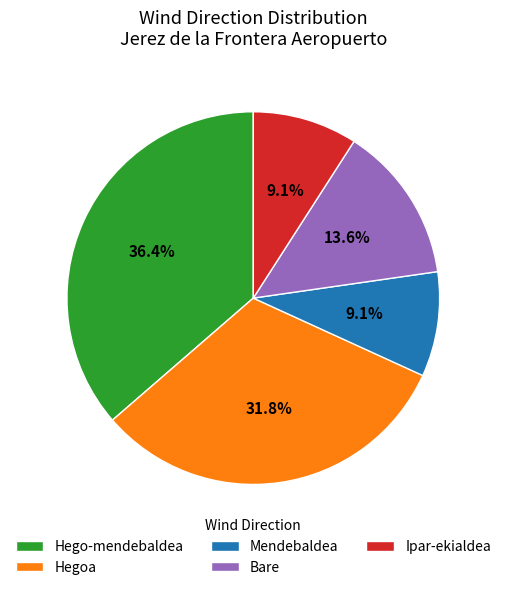

Between Mendebaldea and Hego-mendebaldea, which is larger?

Hego-mendebaldea